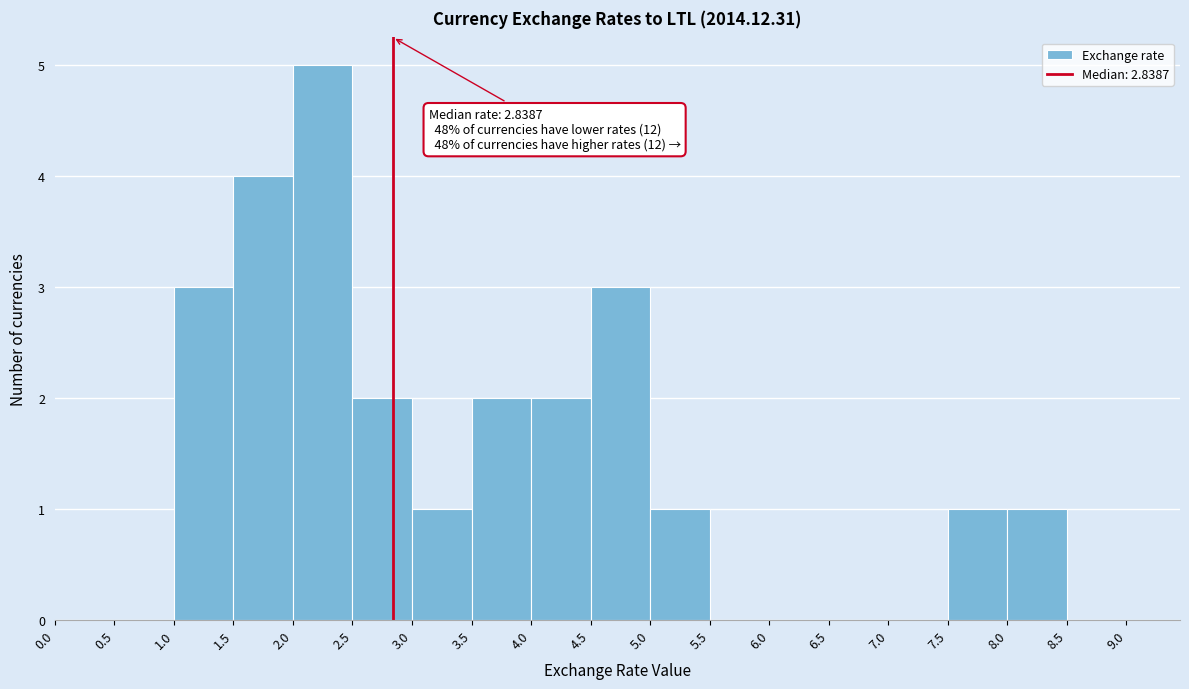

Which range on the x-axis has the tallest bar?

2.0 to 2.5